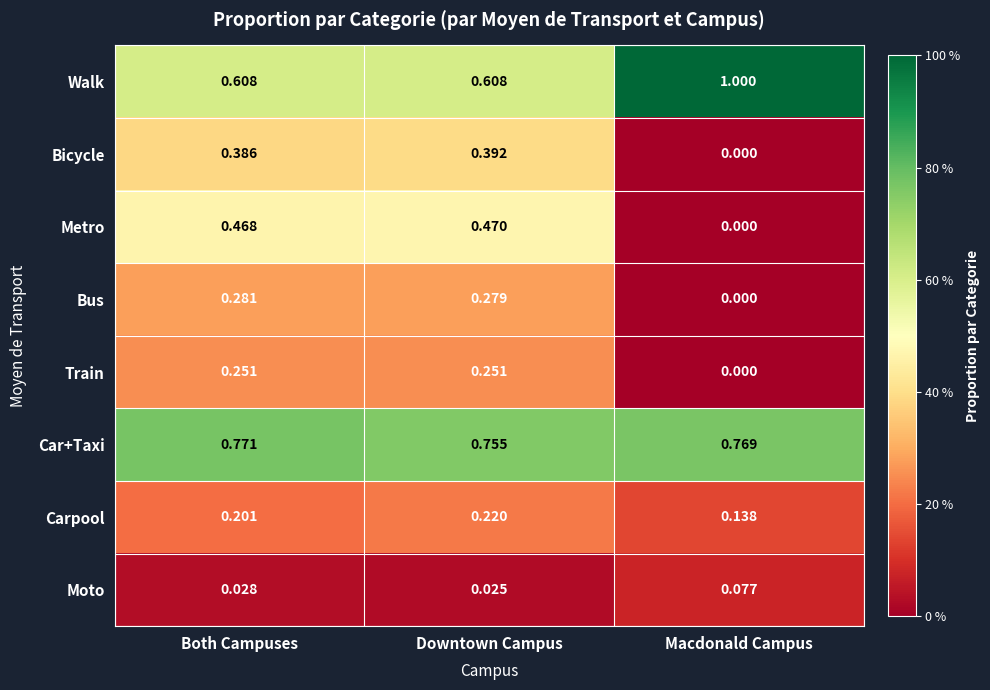

At which category is the sum across all series the highest?

Downtown Campus